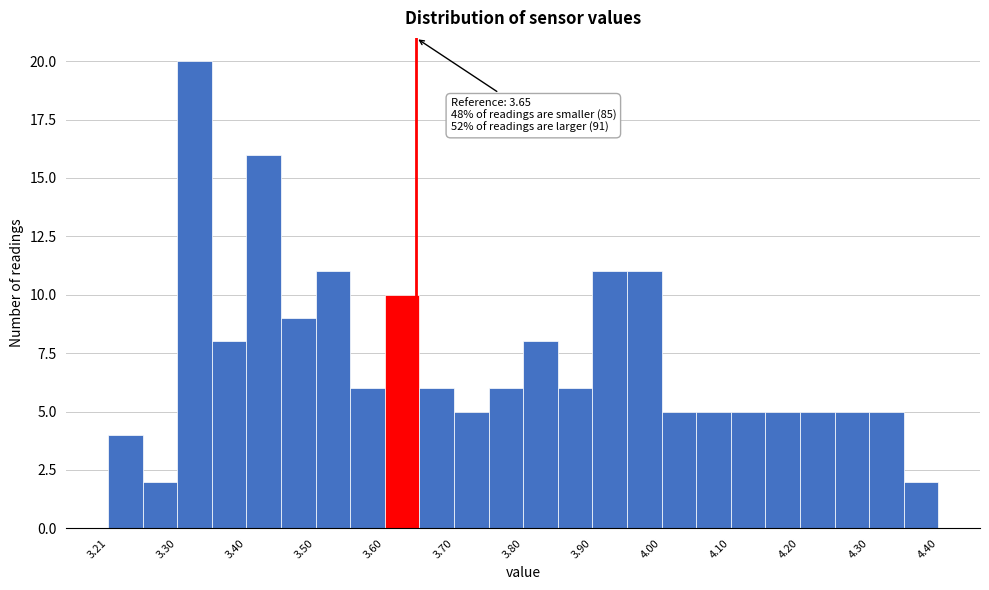

Over which range of the x-axis is the bar tallest?

3.305 to 3.355